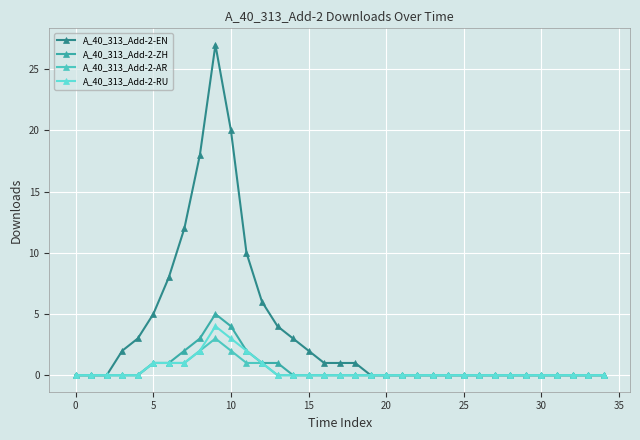

List the series in order of their peak value, highest first.

A_40_313_Add-2-EN, A_40_313_Add-2-ZH, A_40_313_Add-2-RU, A_40_313_Add-2-AR